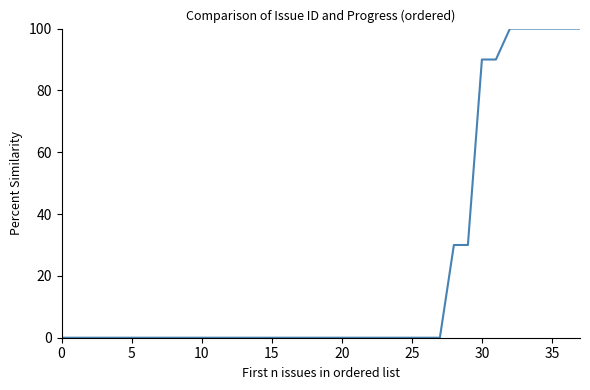

What is the greatest value displayed?

100